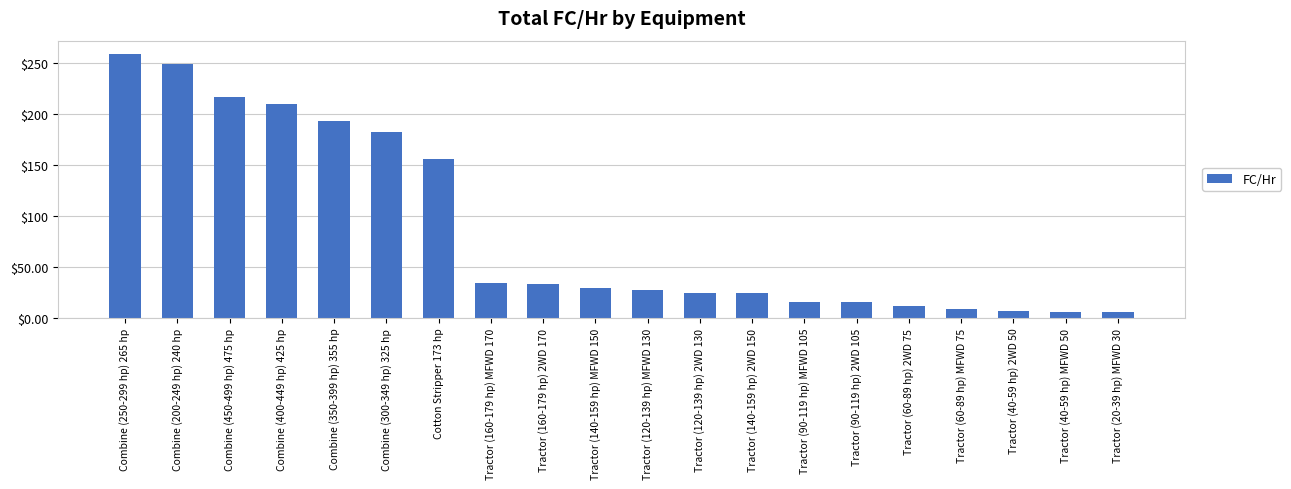

How many categories are shown in the chart?

20